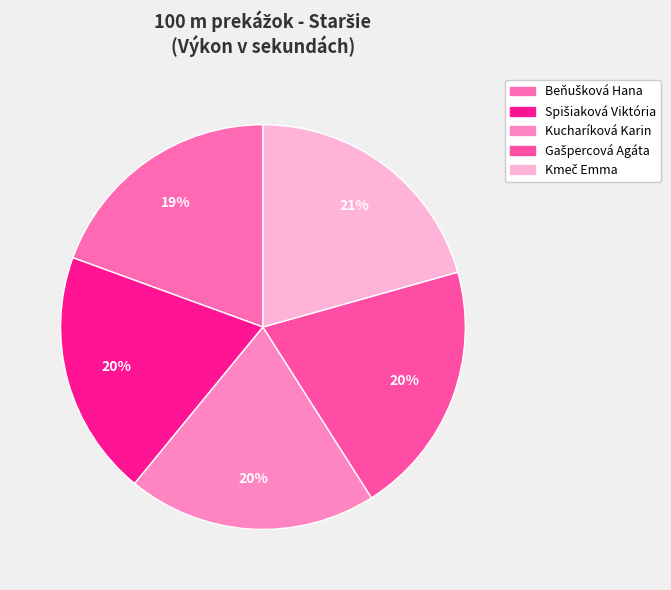

Does any single category account for the majority?

No